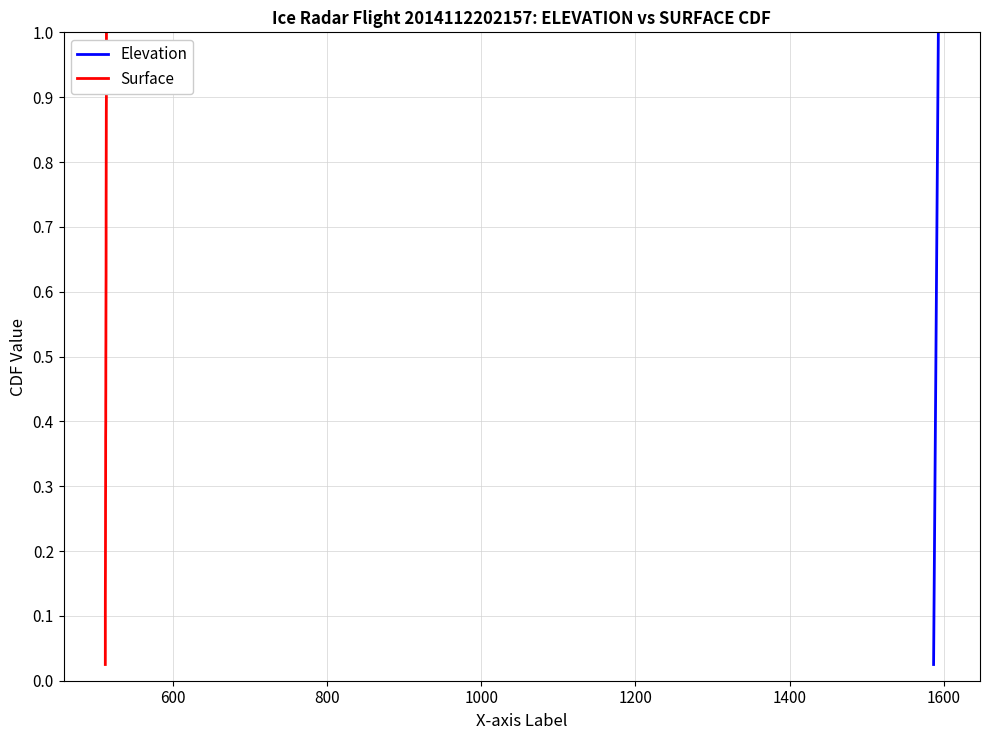

The value of Elevation at 400 is 0.0. True or false?

False